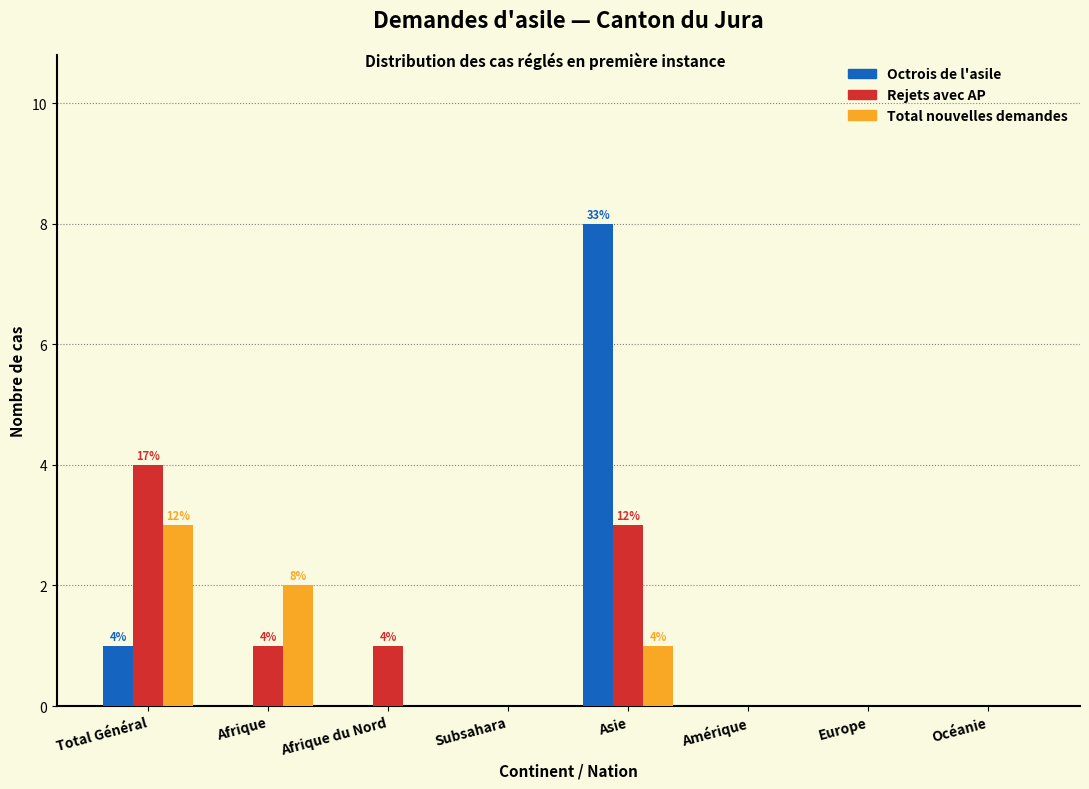

Reading left to right, what are all the values shown in this chart?

Octrois de l'asile: Total Général=1	Afrique=0	Afrique du Nord=0	Subsahara=0	Asie=8	Amérique=0	Europe=0	Océanie=0
Rejets avec AP: Total Général=4	Afrique=1	Afrique du Nord=1	Subsahara=0	Asie=3	Amérique=0	Europe=0	Océanie=0
Total nouvelles demandes: Total Général=3	Afrique=2	Afrique du Nord=0	Subsahara=0	Asie=1	Amérique=0	Europe=0	Océanie=0